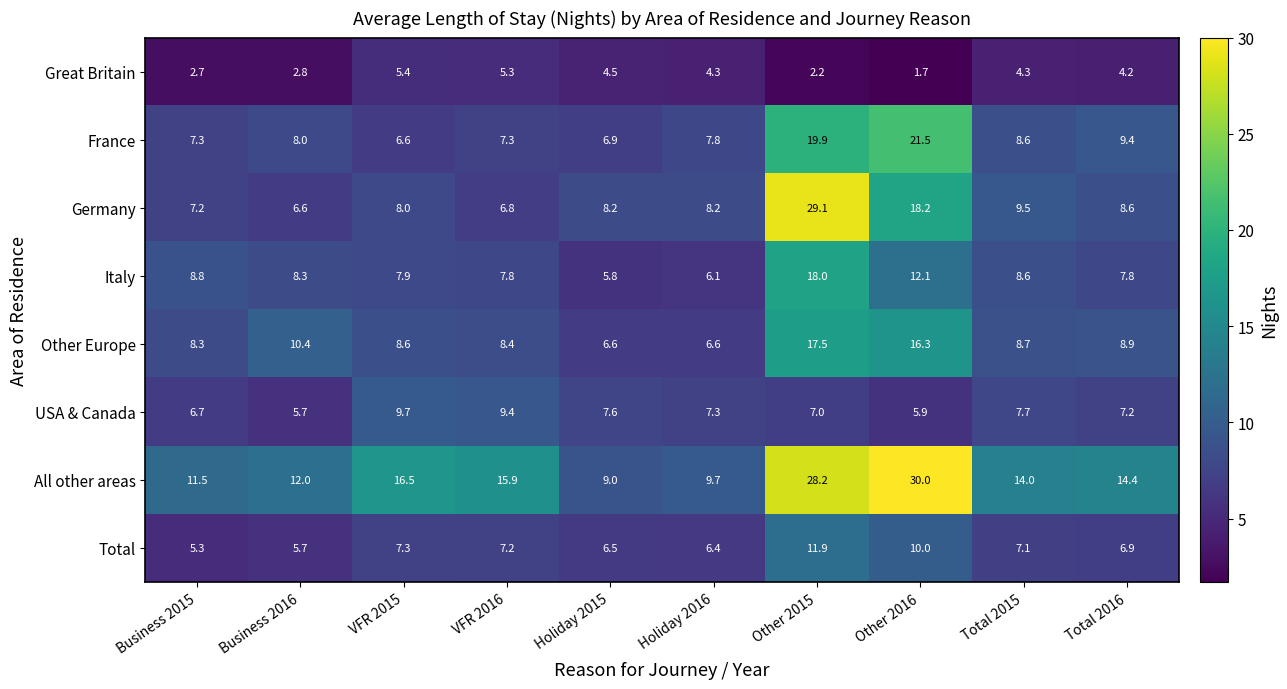

The France series shows 21.5 at Other 2016. True or false?

True